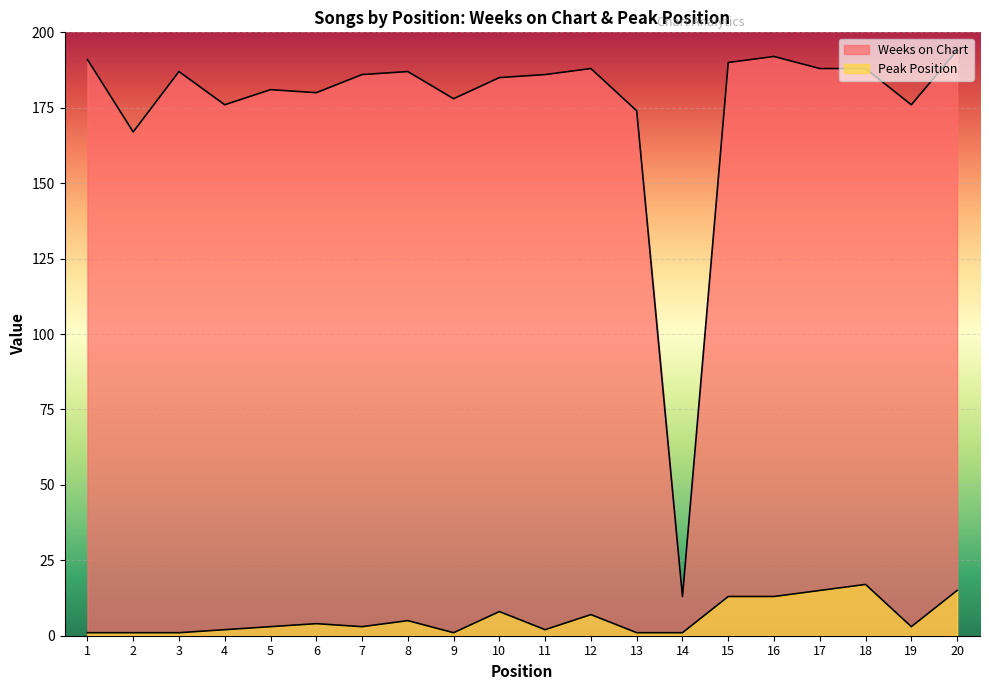

What is the spread (max minus min) of values at 1?

190